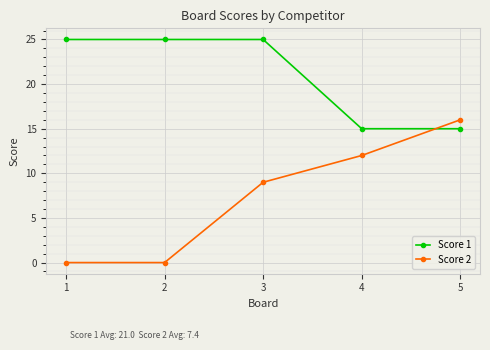

At 3, list the series in order from largest to smallest.

Score 1, Score 2